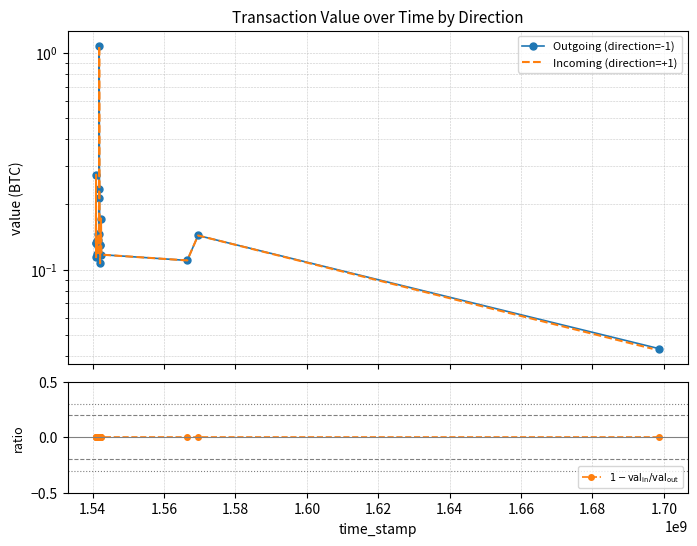

At which category does Outgoing (direction=-1) reach its first local peak?

1.54